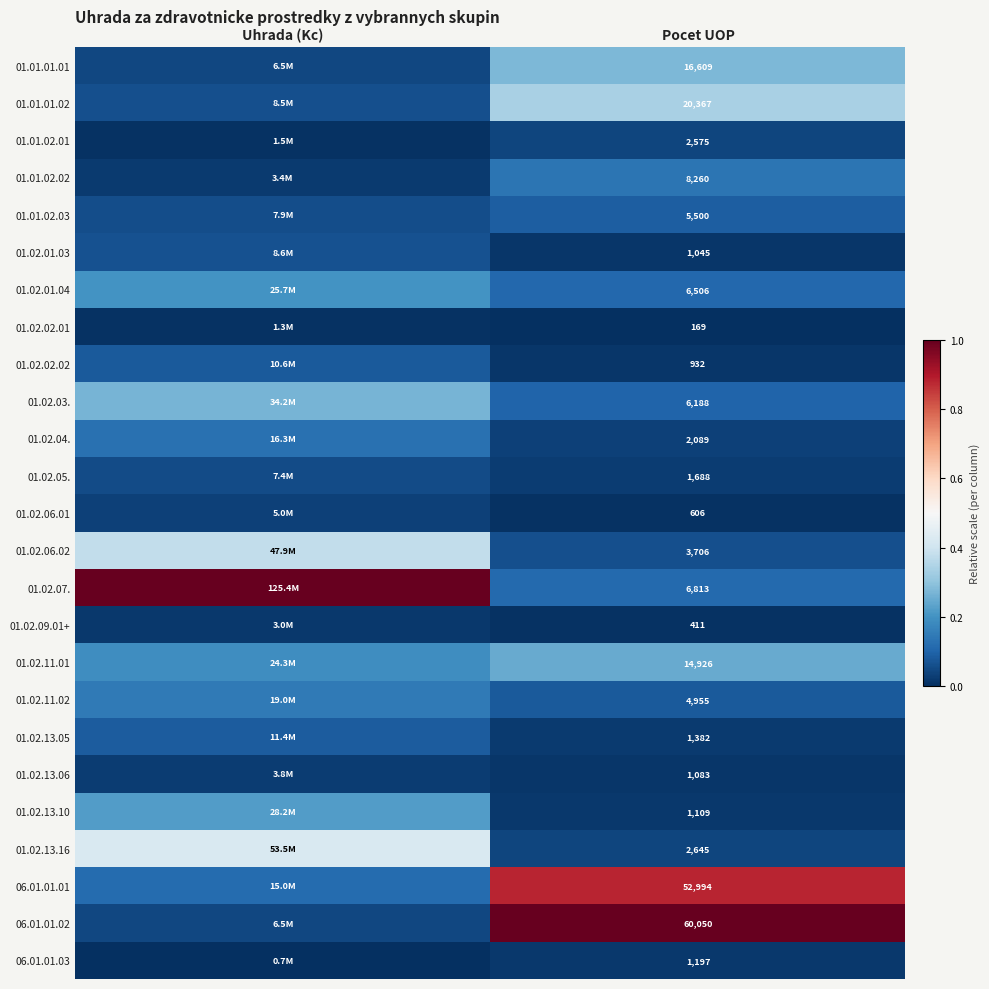

Is the value of 01.01.01.01 at Pocet UOP greater than the value of 01.02.01.03 at Pocet UOP?

Yes